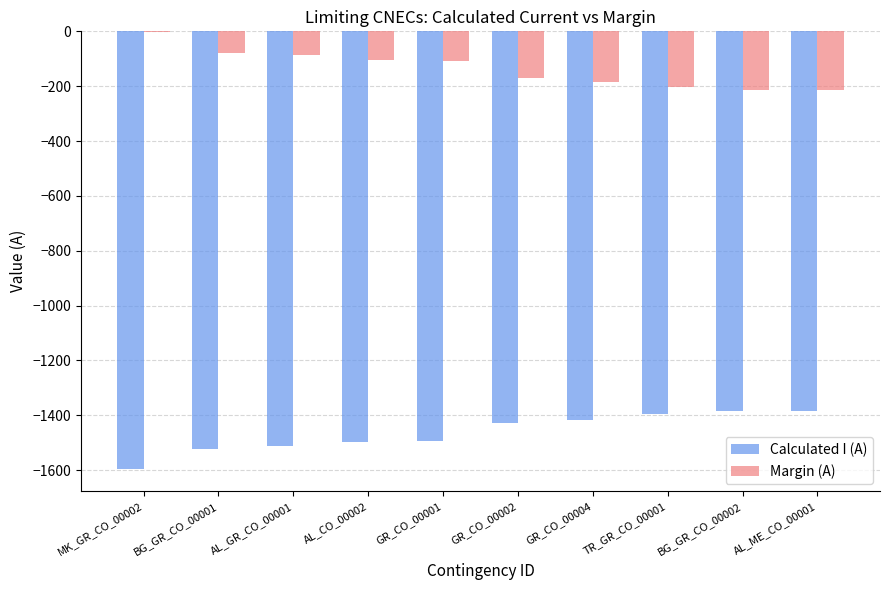

What is the sum of all Calculated I (A) values?

-14636